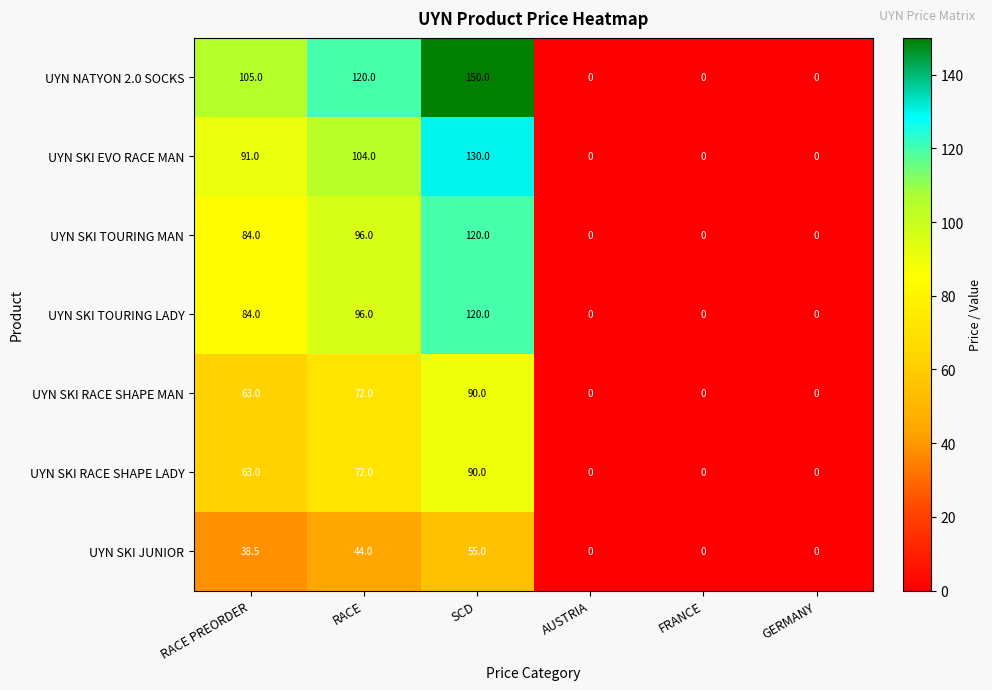

What is the average value of the UYN SKI EVO RACE MAN series?

54.2